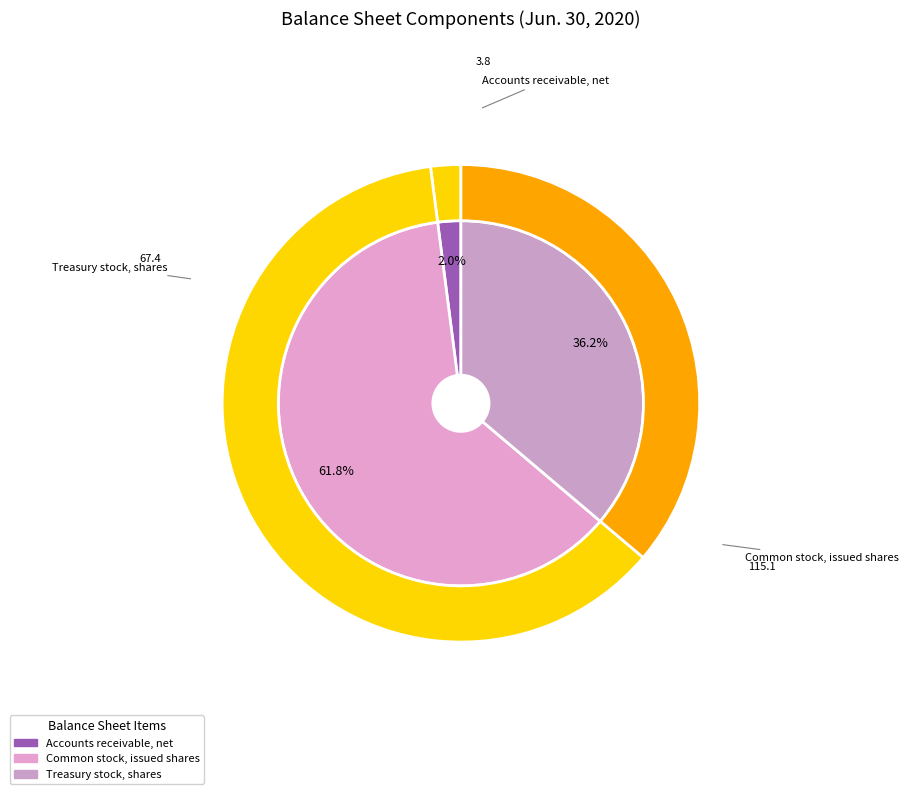

Is there a majority slice in this chart?

Yes